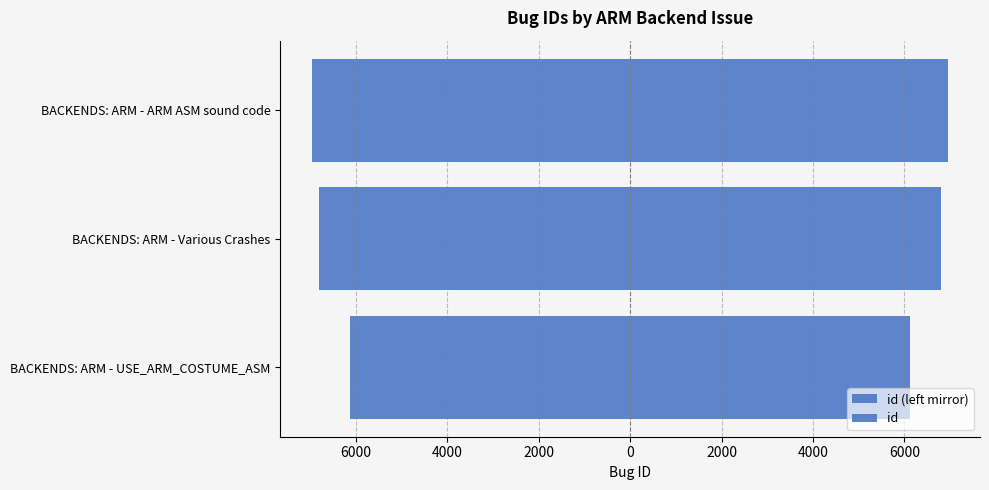

How many groups of bars are there?

3